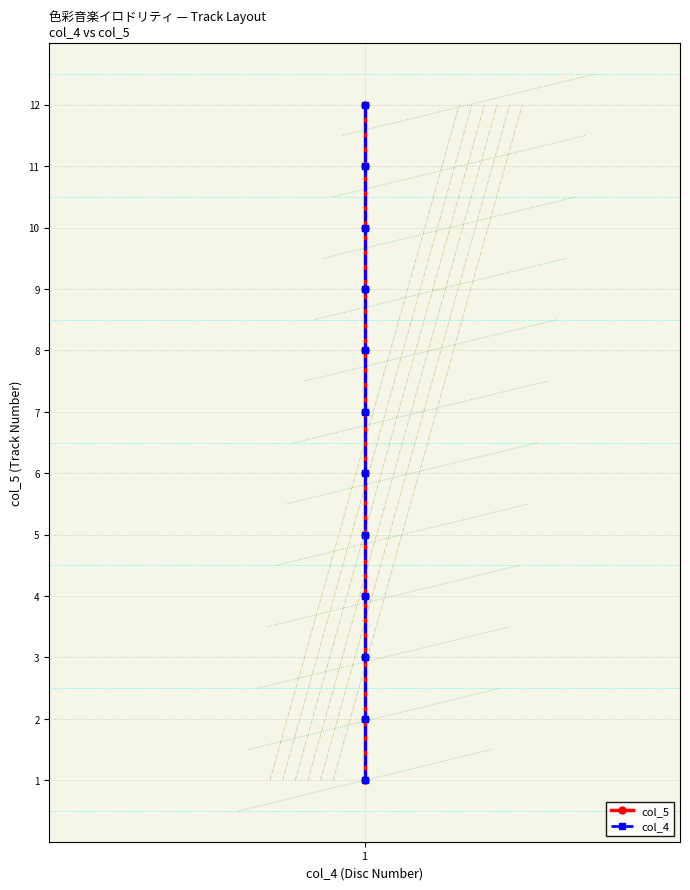

How many values in the col_4 series exceed 7?

5